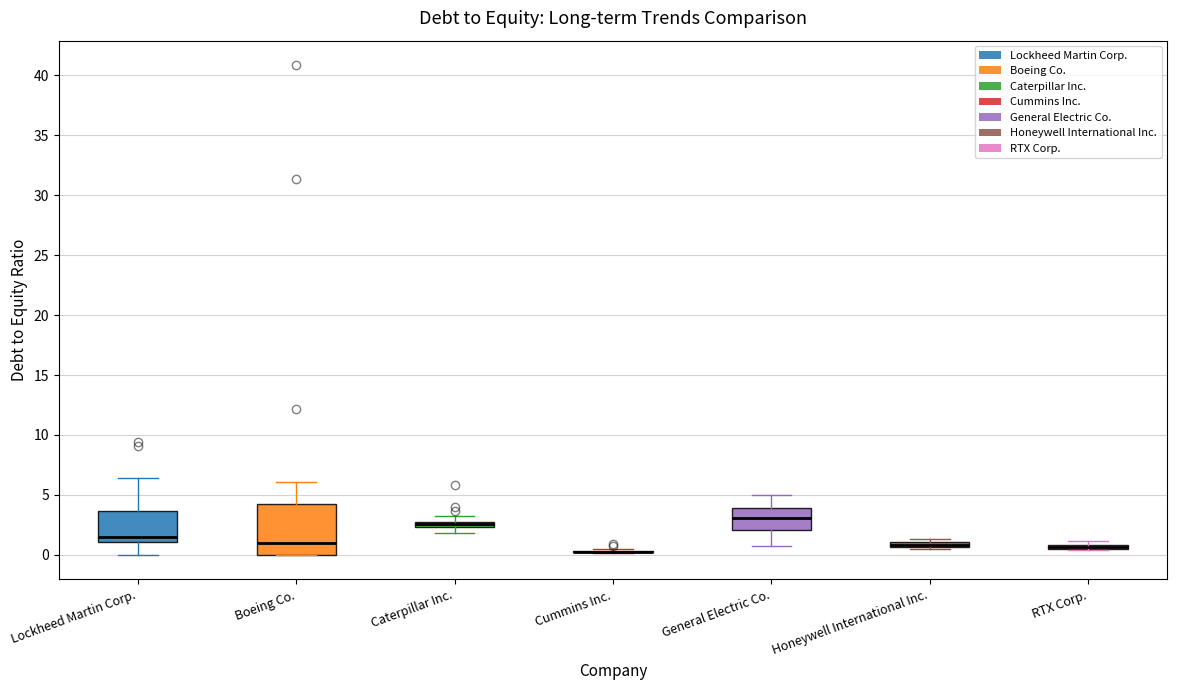

Which box is the tallest, from its lower edge to its upper edge?

Boeing Co.